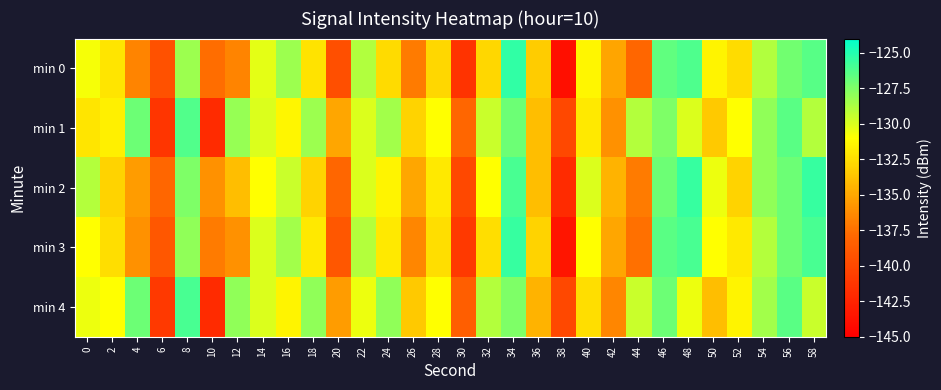

Which label corresponds to the largest value in the chart?

34